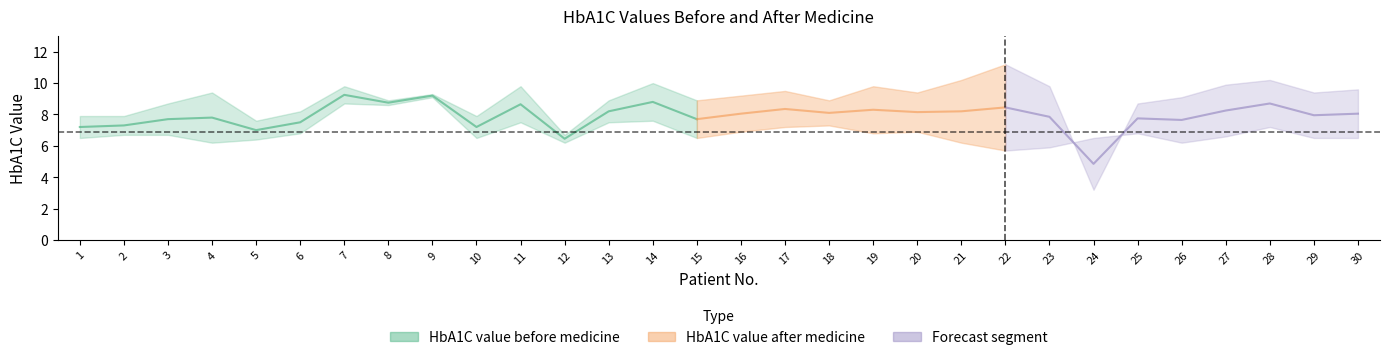

True or false: HbA1C value before medicine has more than 0 points higher than both neighbors.

True